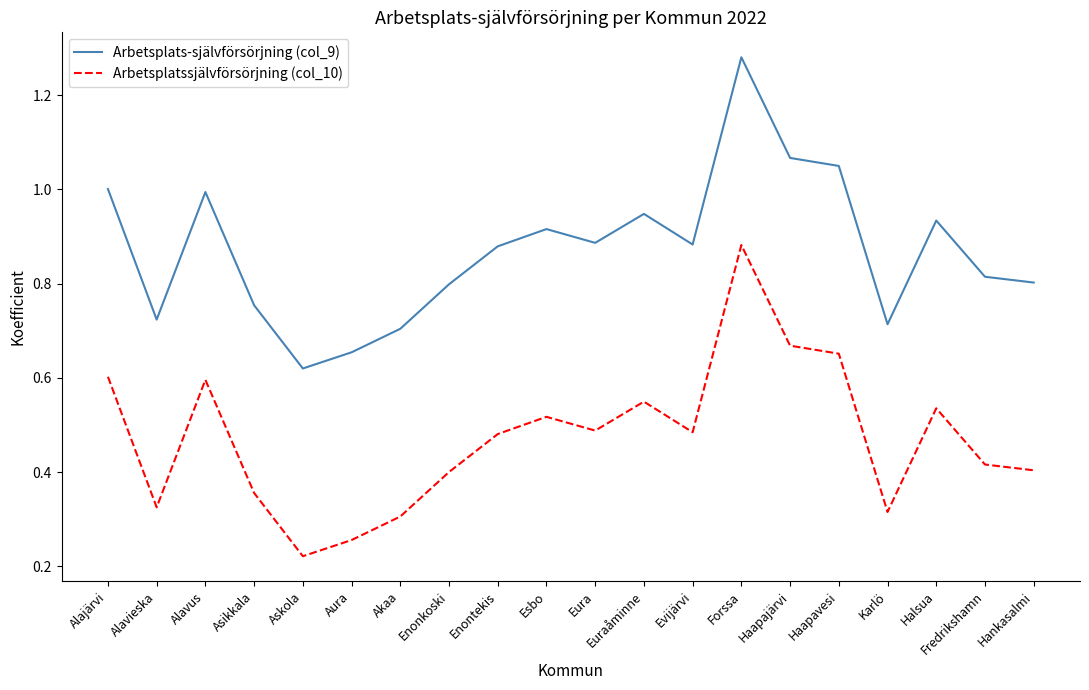

At which label does Arbetsplats-självförsörjning (col_9) reach its peak?

Forssa